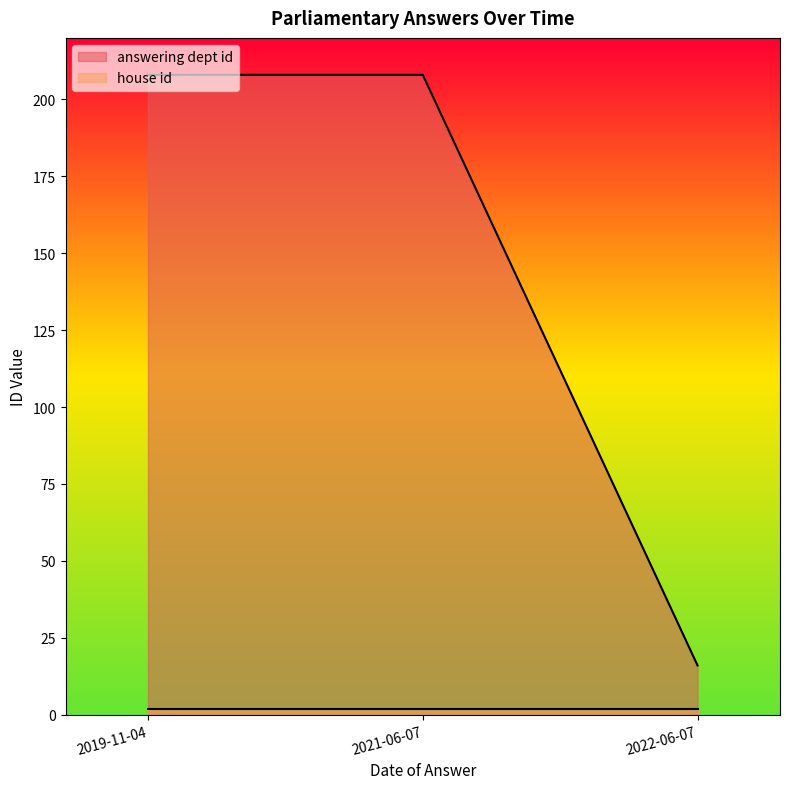

What is the maximum value shown in the chart?

208